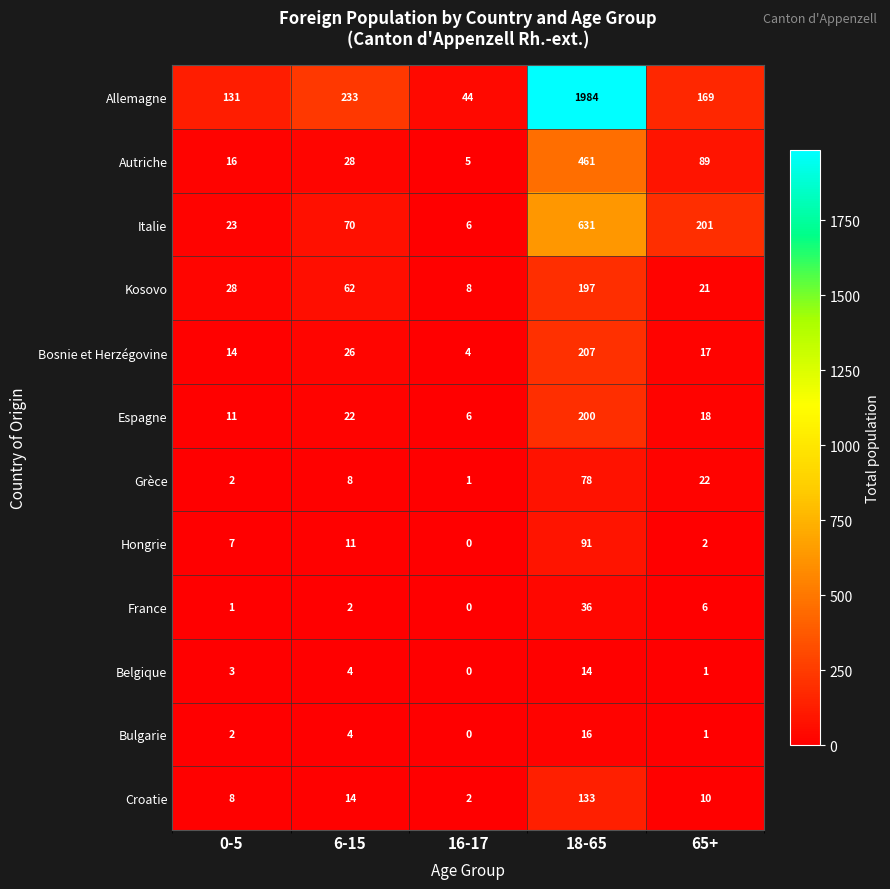

What is the spread (max minus min) of values at 65+?

200